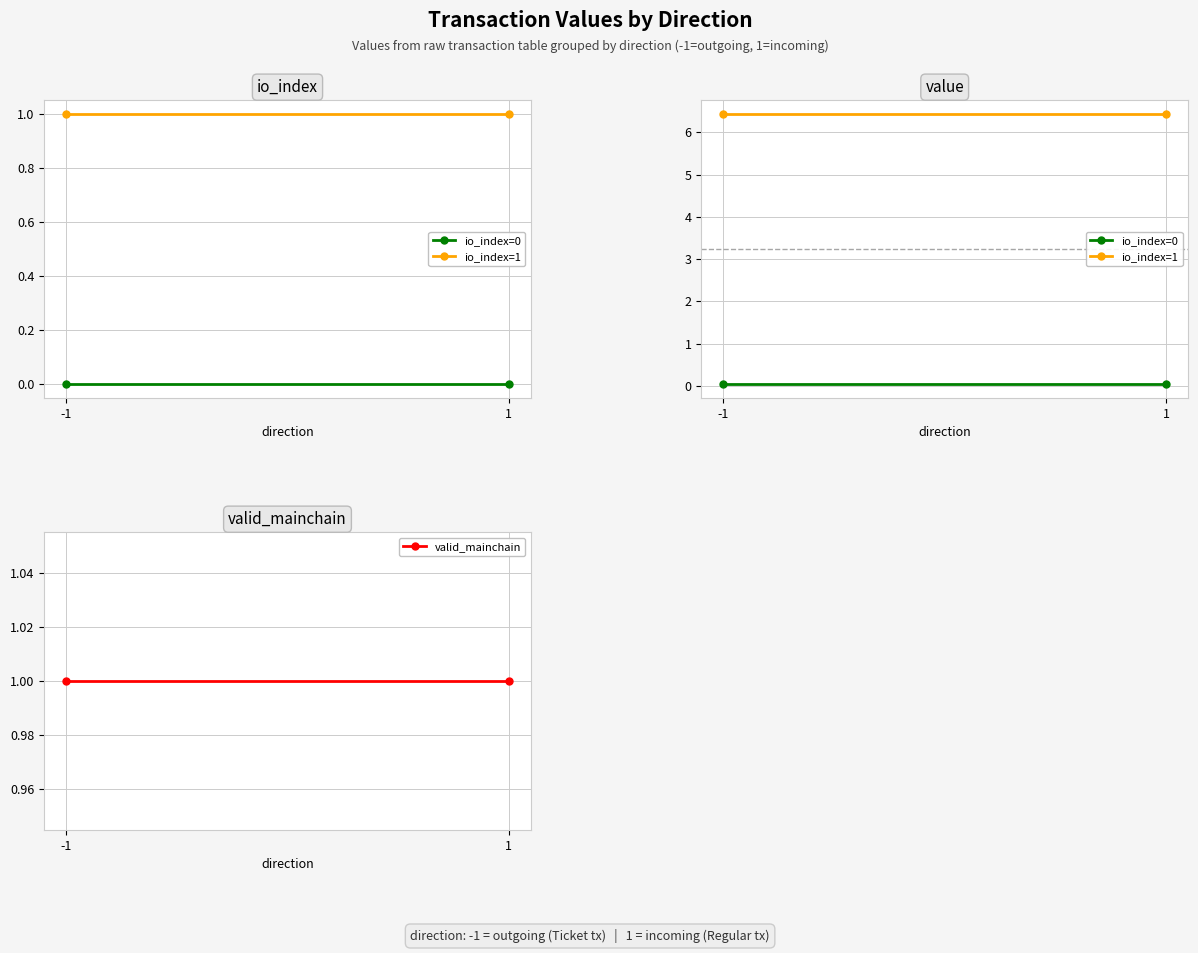

Where is valid_mainchain nearest to the value 1?

-1